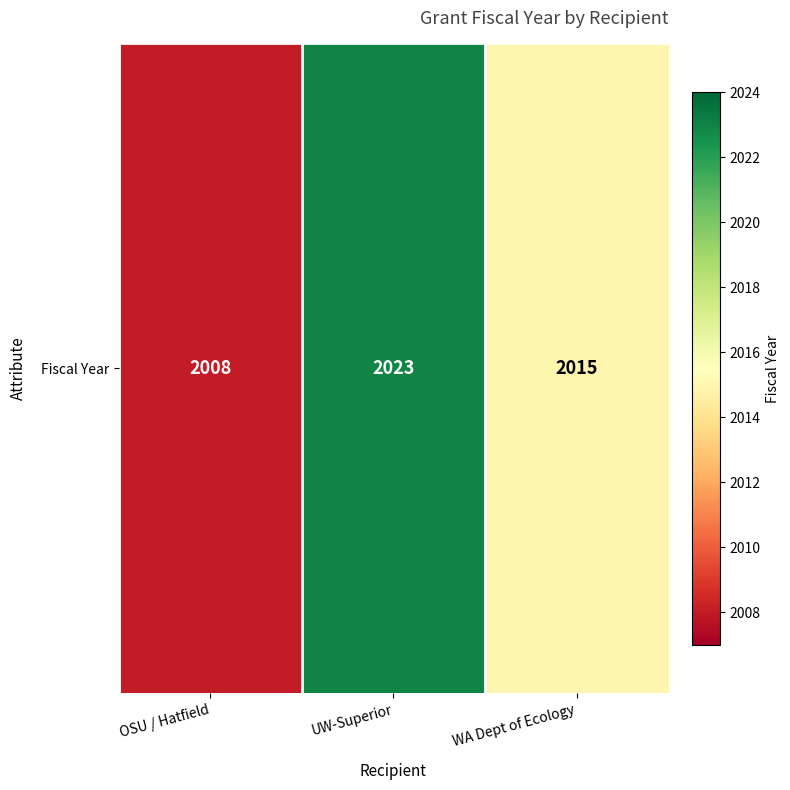

Reading left to right, what are all the values shown in this chart?

2008	2023	2015